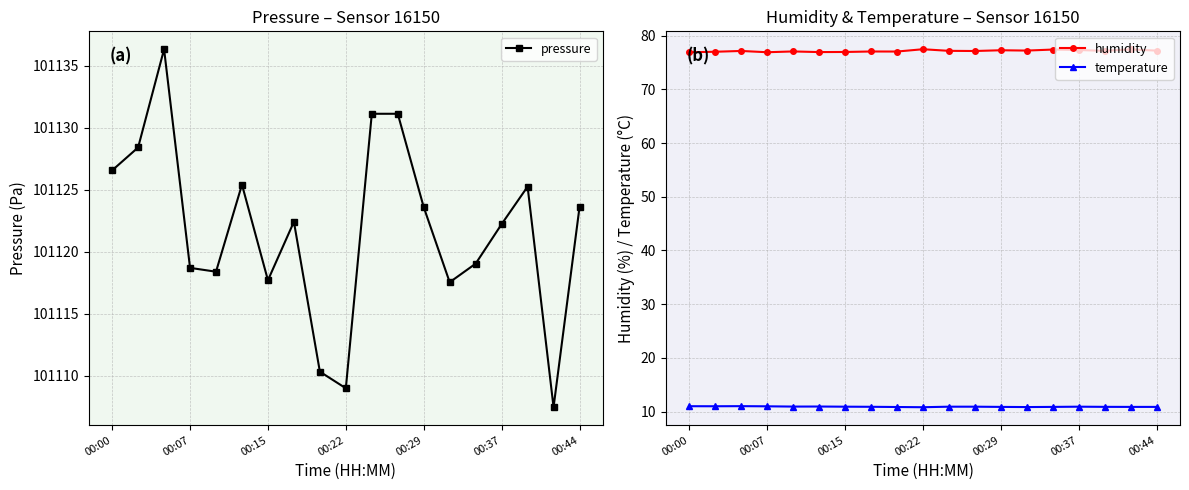

How many categories are shown in the chart?

19